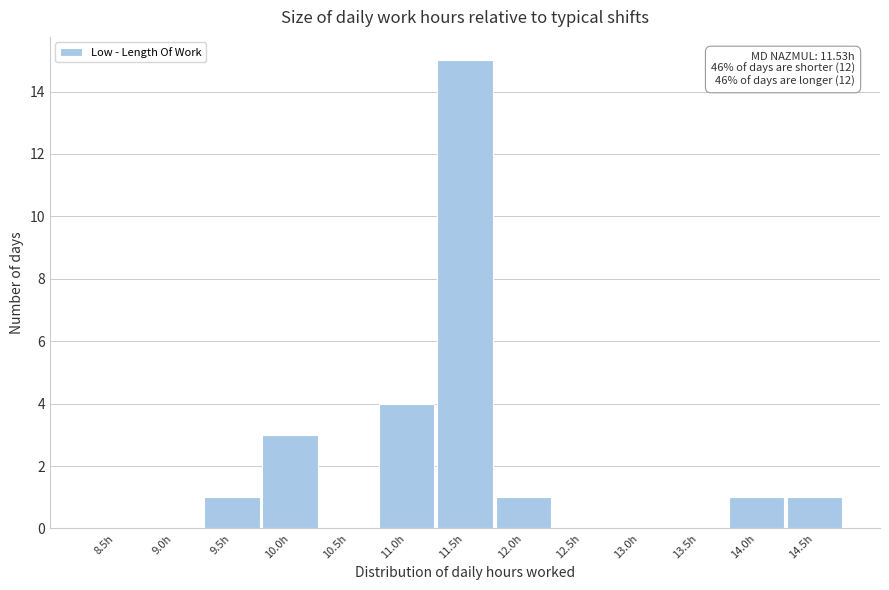

Reading right to left, what are all the values shown in this chart?

14.5h=1	14.0h=1	13.5h=0	13.0h=0	12.5h=0	12.0h=1	11.5h=15	11.0h=4	10.5h=0	10.0h=3	9.5h=1	9.0h=0	8.5h=0